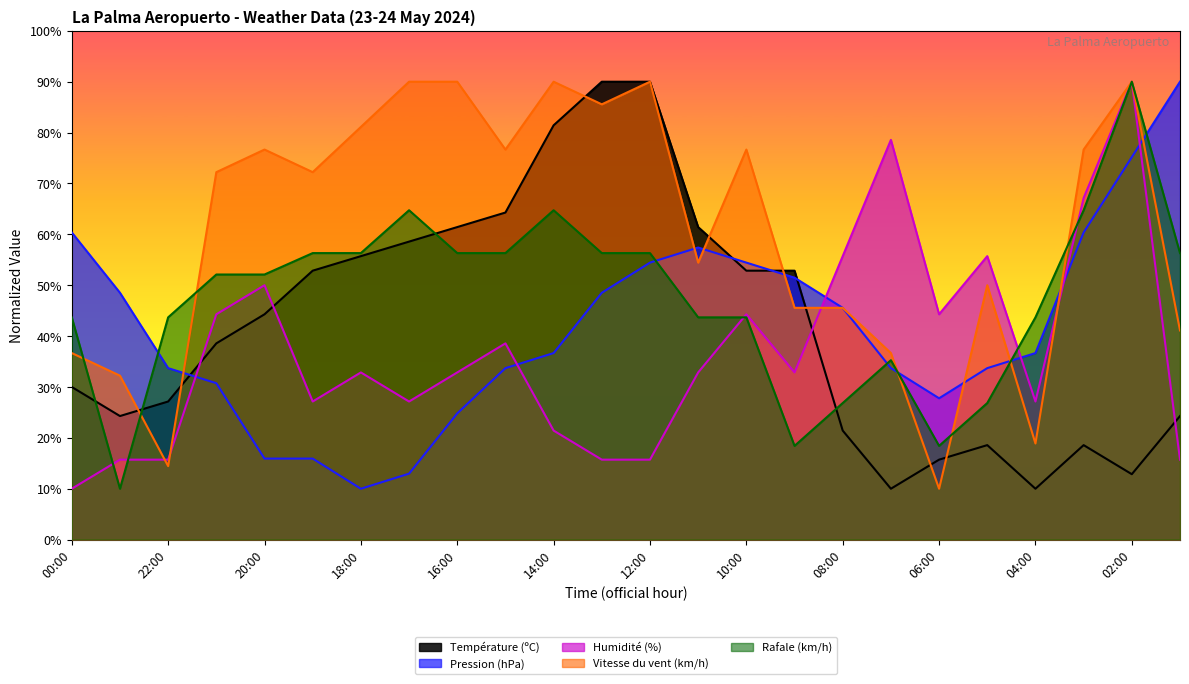

Where is the first local minimum for Humidité (%)?

19:00